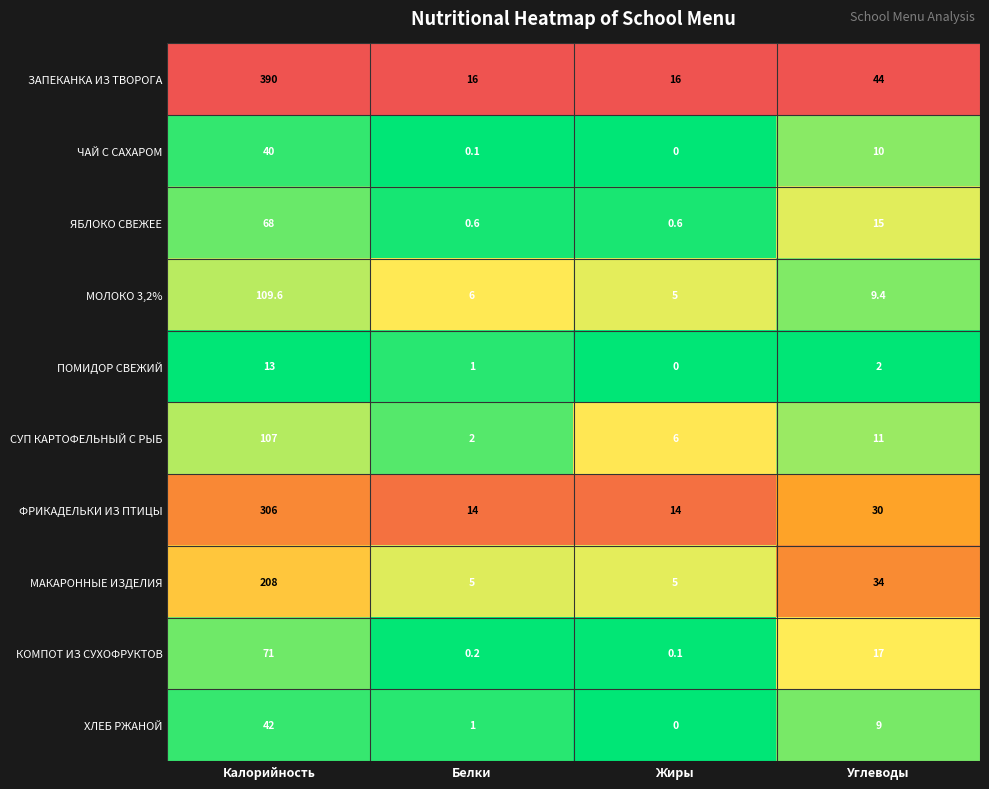

Where does the МОЛОКО 3,2% series first go above 9?

Калорийность